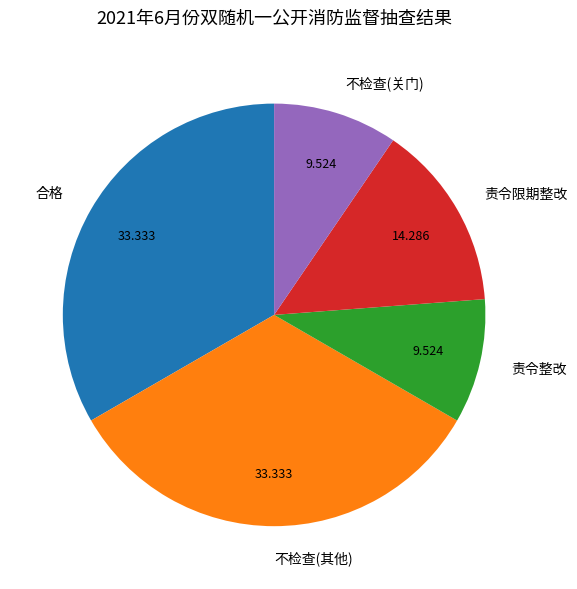

Which has a higher value, 责令限期整改 or 不检查(关门)?

责令限期整改